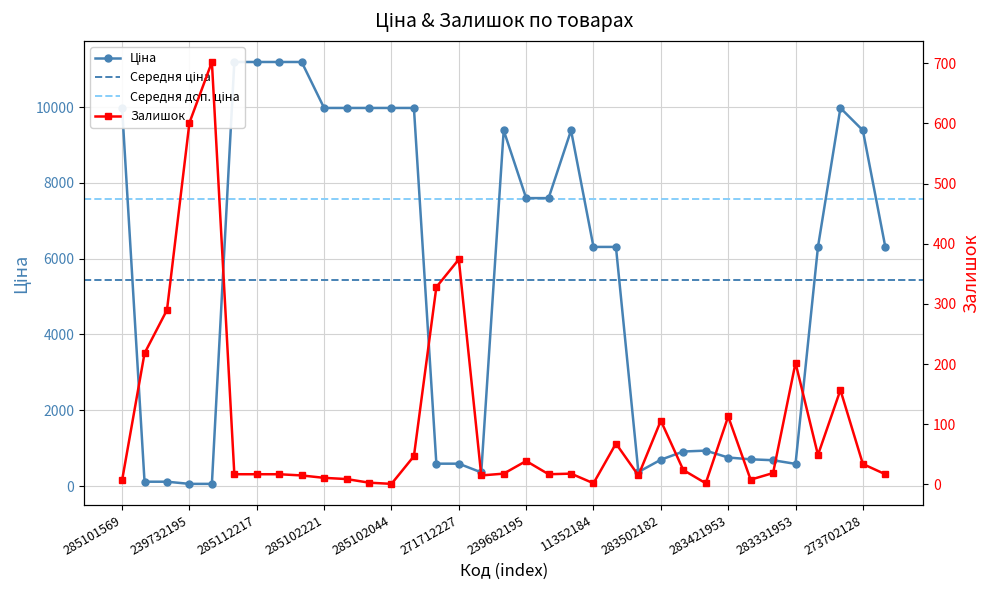

Does the chart display data point markers on the line(s)?

Yes